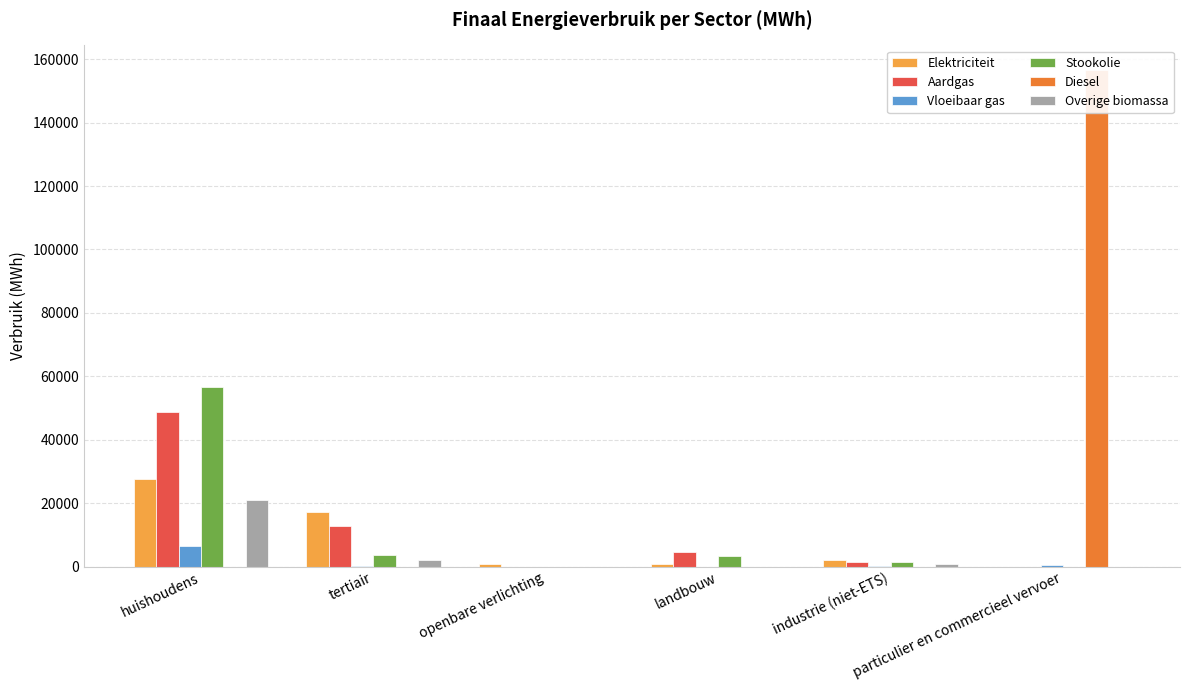

Between huishoudens and tertiair, which is larger?

huishoudens